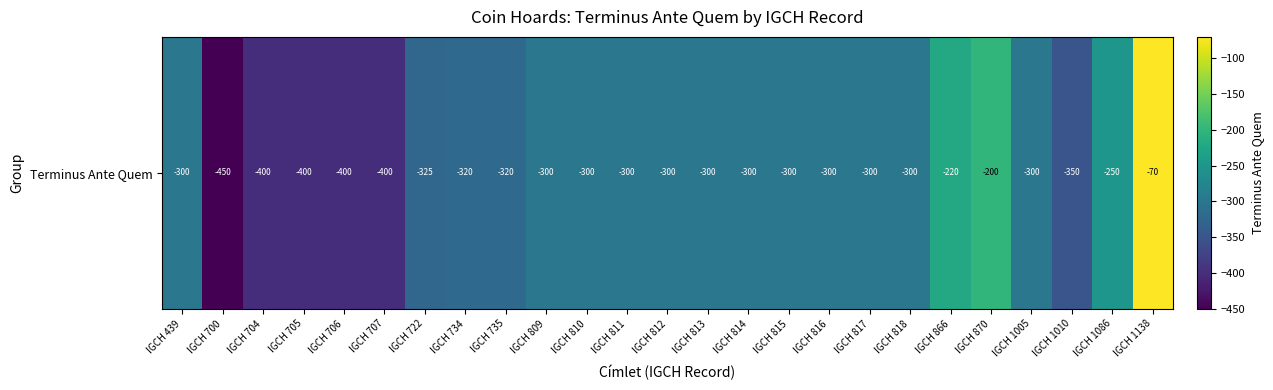

At which label is the value closest to -260?

IGCH 1086